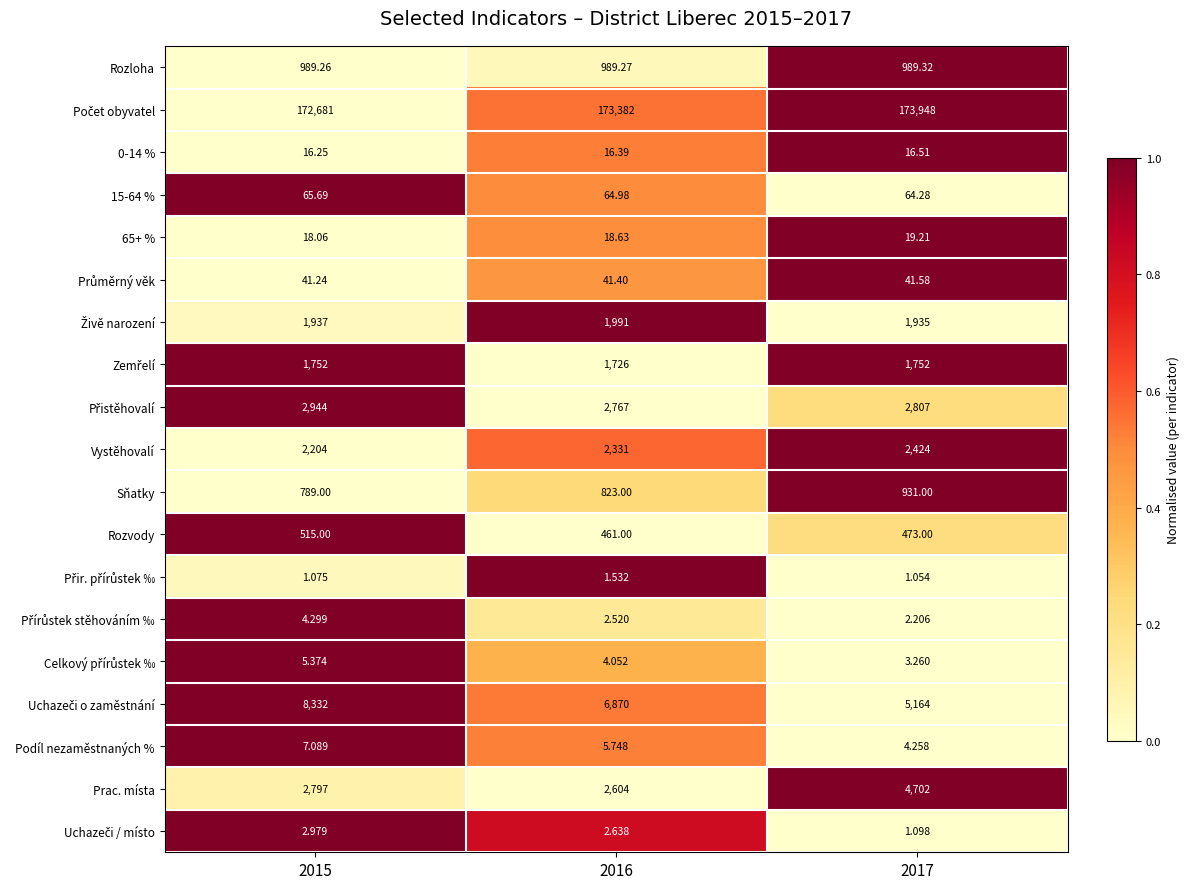

Which series changed the most between 2016 and 2017?

Prac. místa